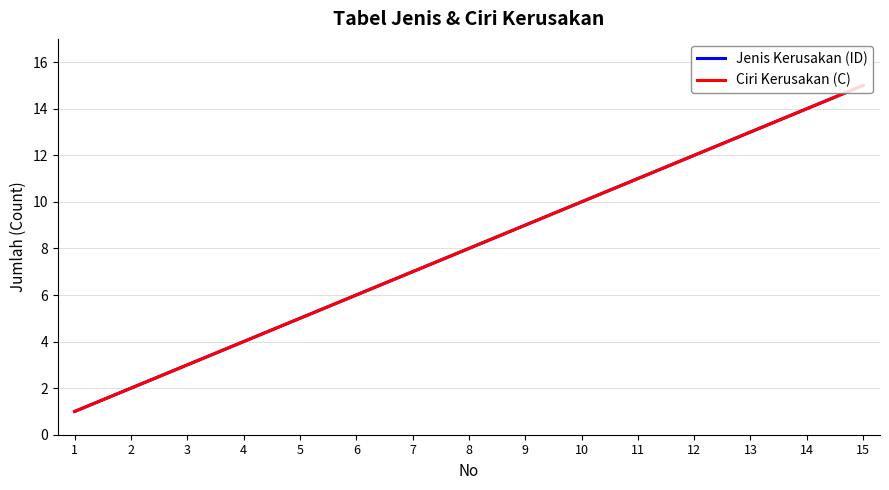

Reading left to right, extract all data points from this chart.

Jenis Kerusakan (ID): 1	2	3	4	5	6	7	8	9	10	11	12	13	14	15
Ciri Kerusakan (C): 1	2	3	4	5	6	7	8	9	10	11	12	13	14	15